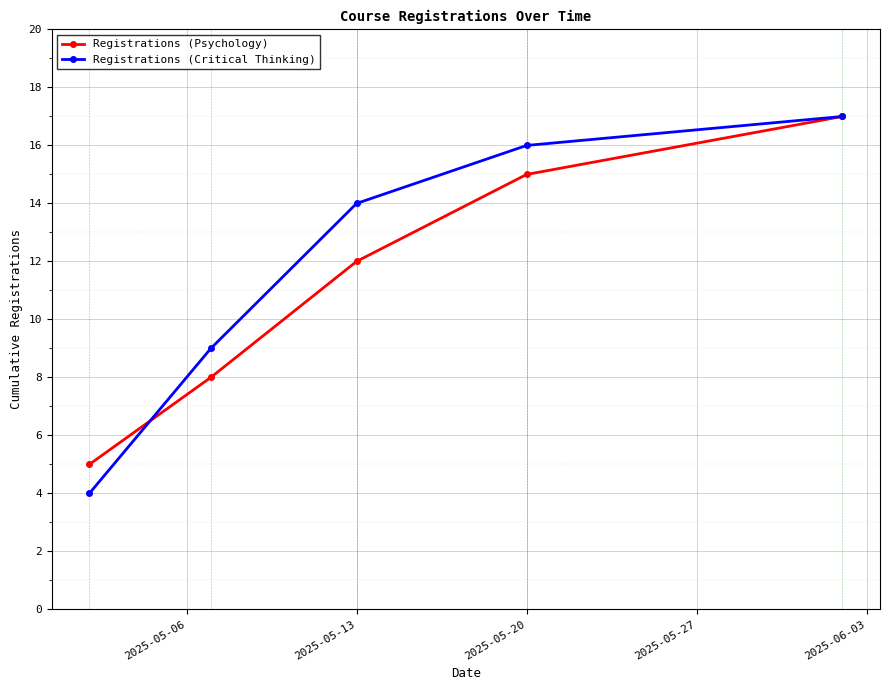

Which series has the largest total across all categories?

Registrations (Critical Thinking)